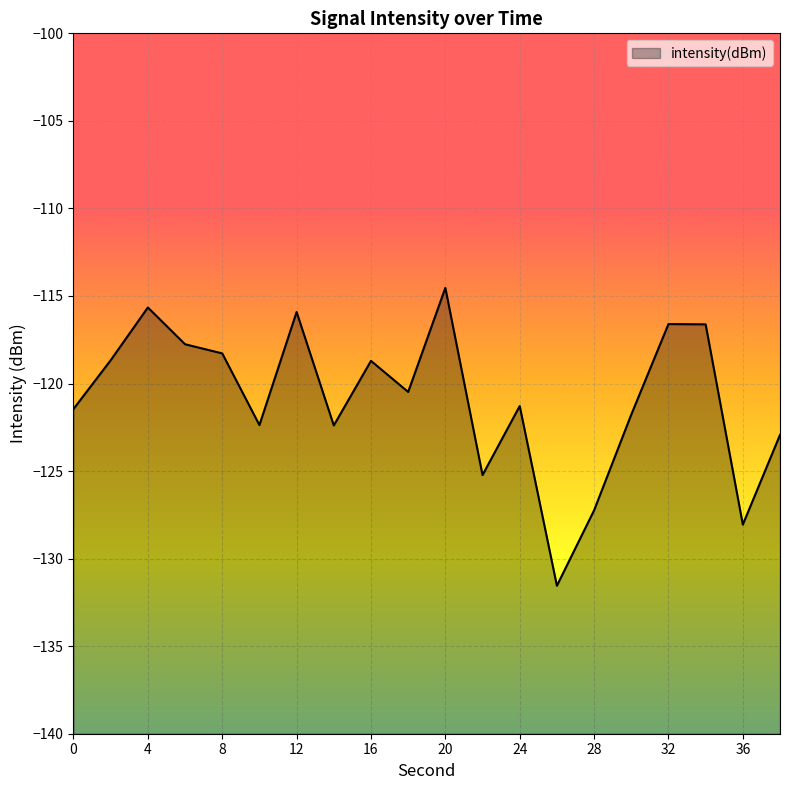

Where is the data nearest to the value -123?

38